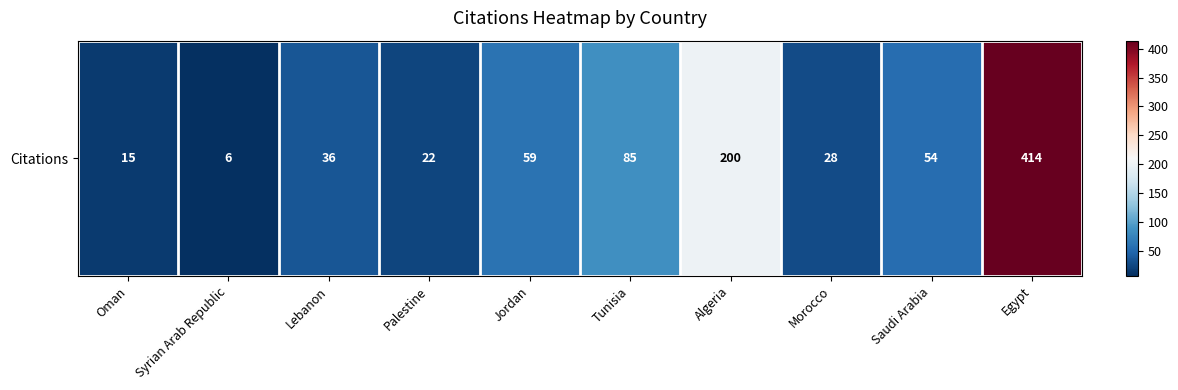

The value at Syrian Arab Republic is 6. True or false?

True